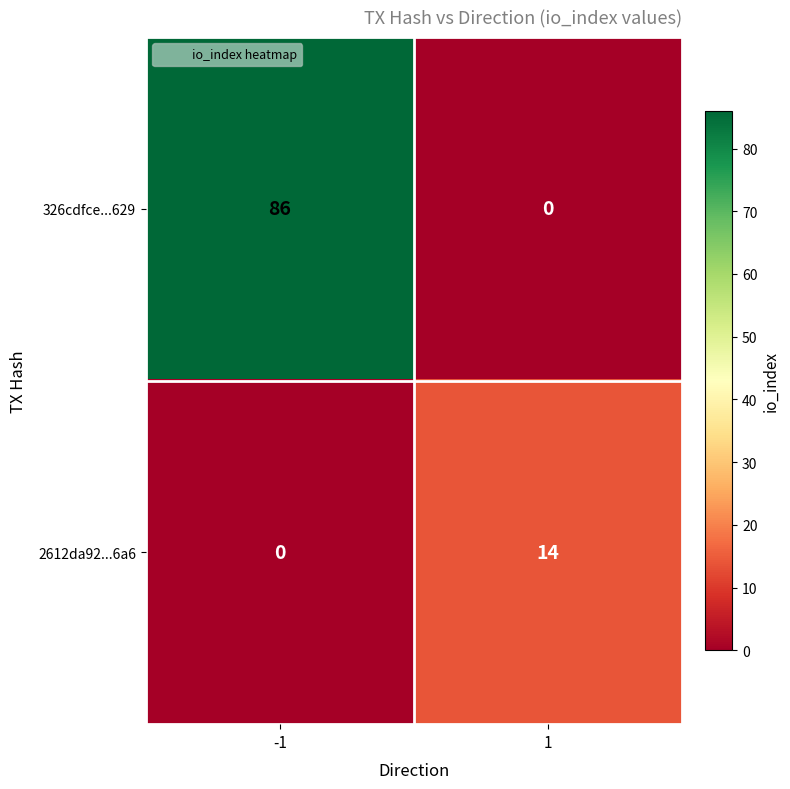

The value of 2612da92...6a6 at -1 is -10. True or false?

False